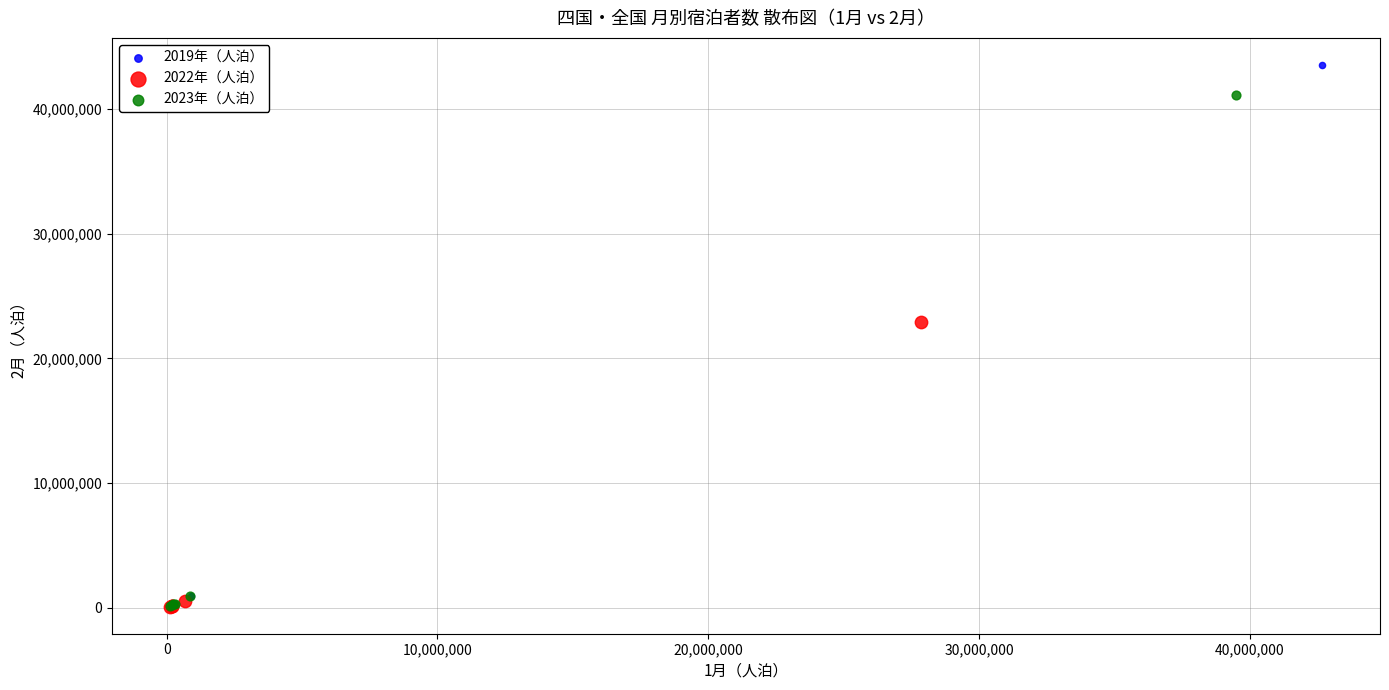

Which series has the largest Y range (max minus min)?

2019年（人泊）